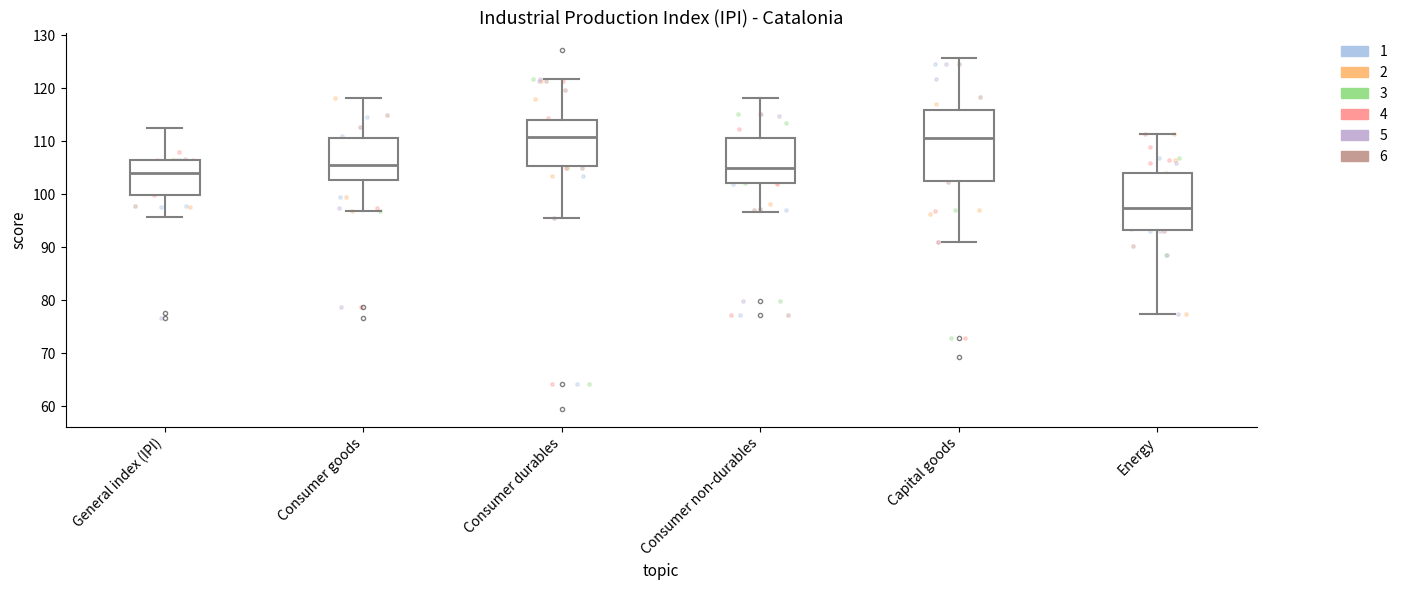

Where does the lower whisker of the box for Consumer durables end on the y-axis? The values are not printed on the chart, so give them approximately, as read against the axis.

96